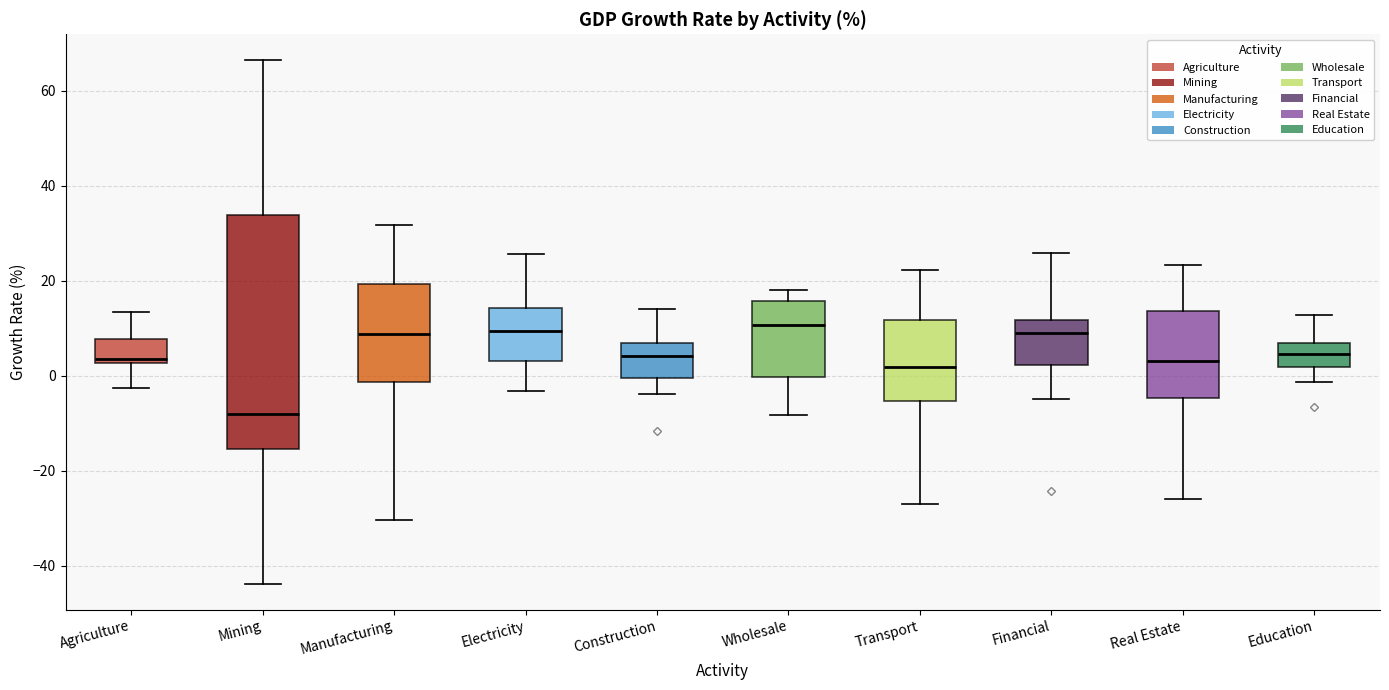

Where does the upper whisker of the box for Manufacturing end on the y-axis? The values are not printed on the chart, so give them approximately, as read against the axis.

32